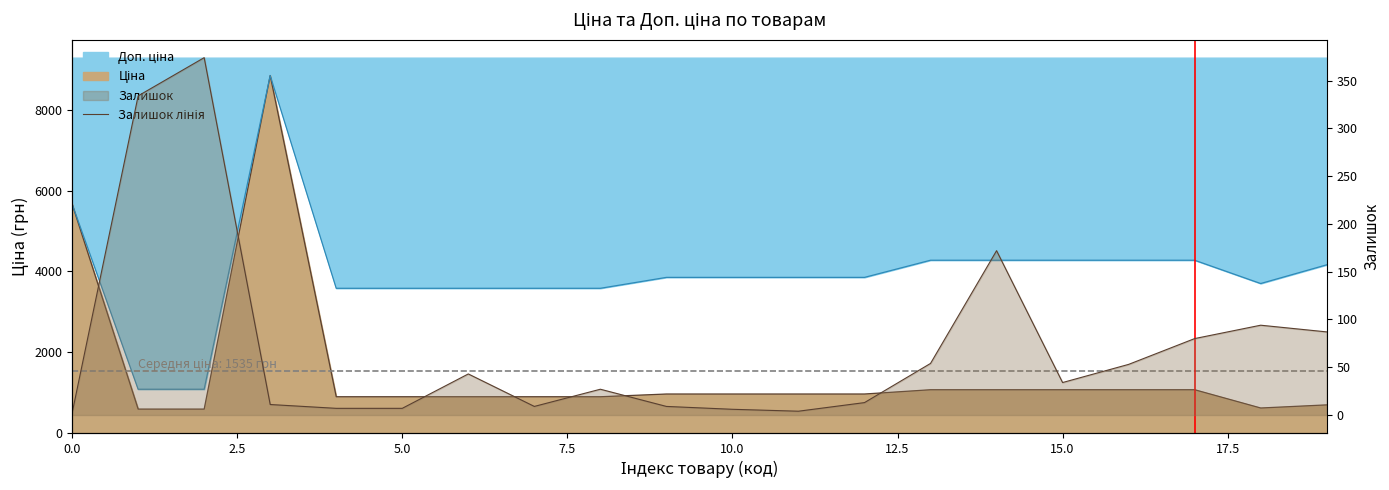

The chart shows a value of 8 at 10. True or false?

False